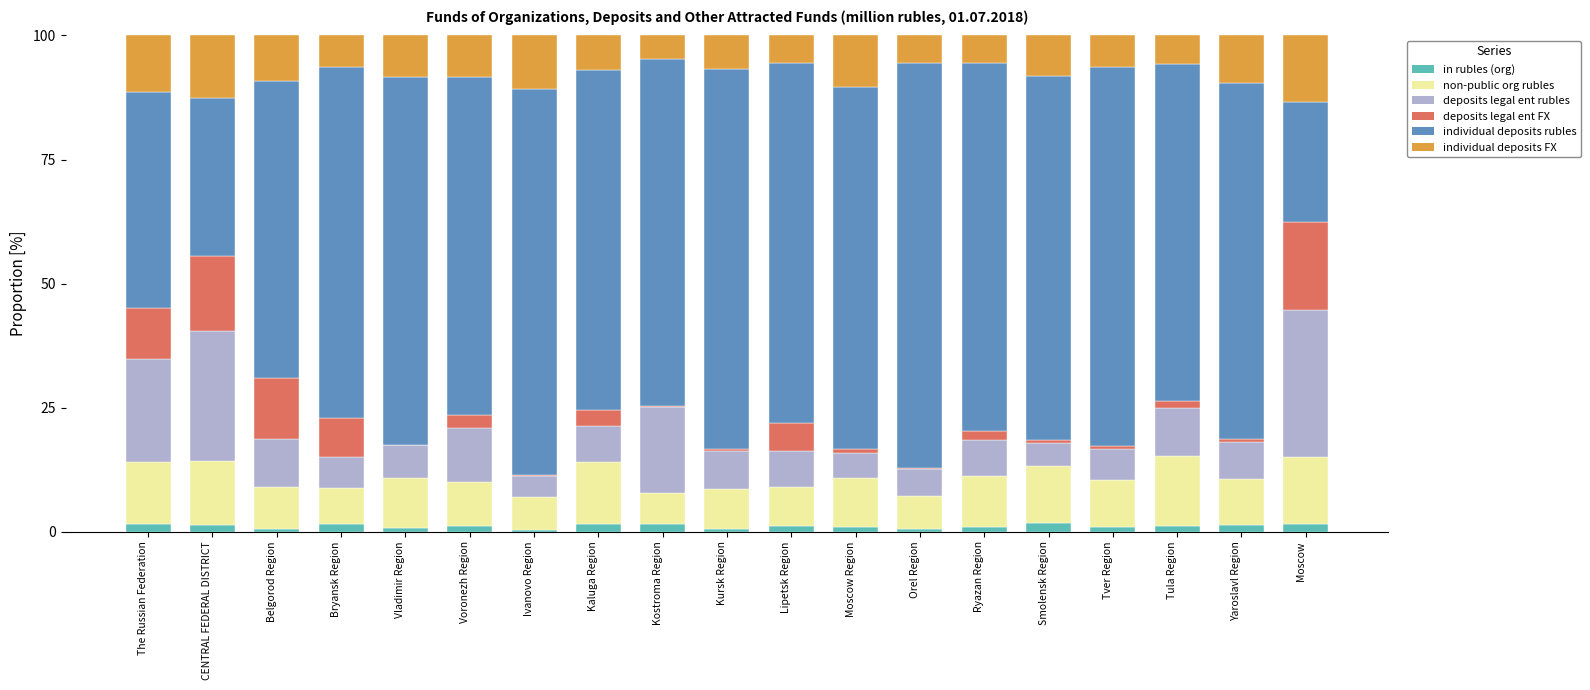

Count the number of data series in this chart.

6